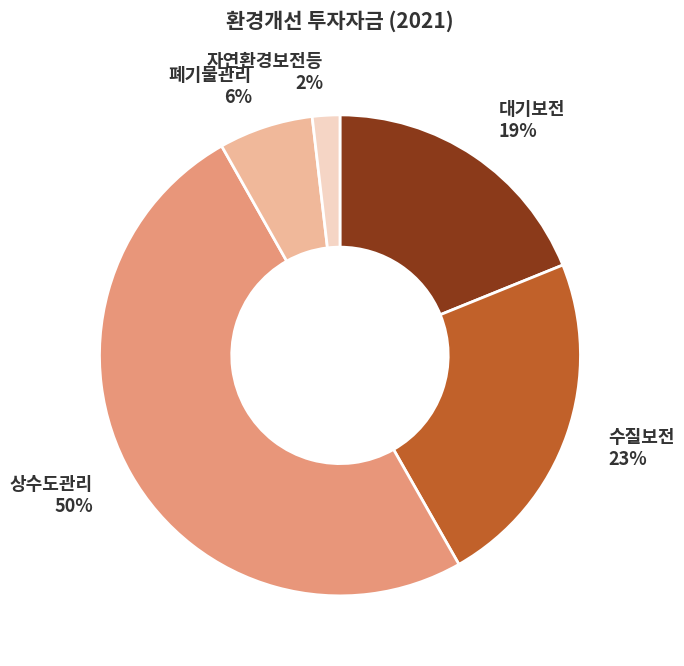

Is it true that 대기보전 is 30% of the pie?

False